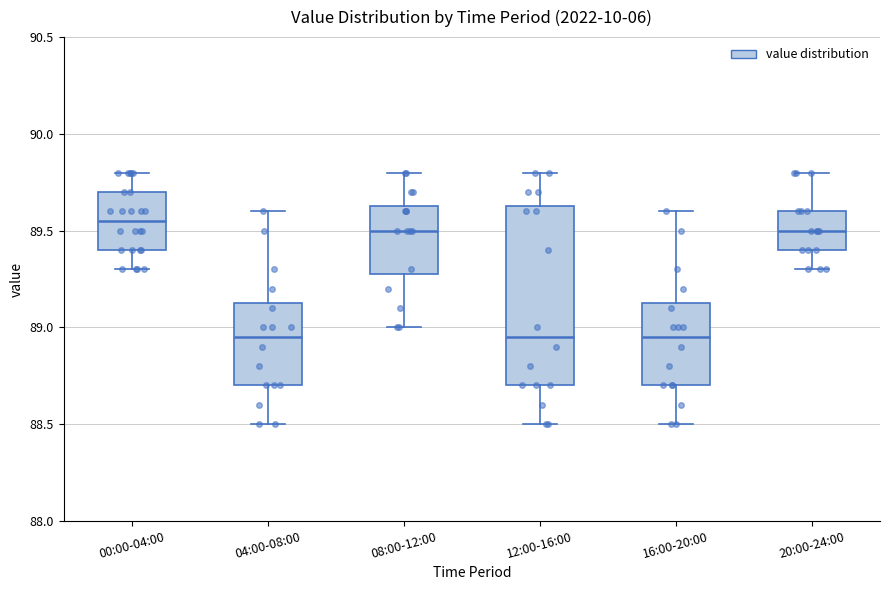

Reading left to right, read every box against the y-axis: the position of its median line, the range the box covers, and the ends of its whiskers. The values are not printed on the chart, so give them approximately, as read against the axis.

00:00-04:00: median 89.55, box 89.40 to 89.70, whiskers 89.30 to 89.80
04:00-08:00: median 88.95, box 88.70 to 89.15, whiskers 88.50 to 89.60
08:00-12:00: median 89.50, box 89.30 to 89.65, whiskers 89.00 to 89.80
12:00-16:00: median 88.95, box 88.70 to 89.65, whiskers 88.50 to 89.80
16:00-20:00: median 88.95, box 88.70 to 89.15, whiskers 88.50 to 89.60
20:00-24:00: median 89.50, box 89.40 to 89.60, whiskers 89.30 to 89.80